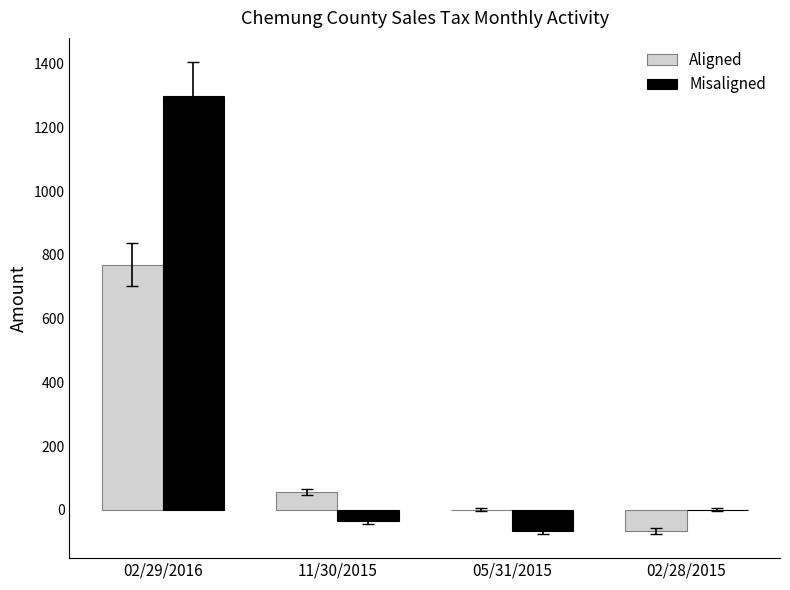

Between 02/29/2016 and 02/28/2015, which series saw the biggest shift?

Misaligned